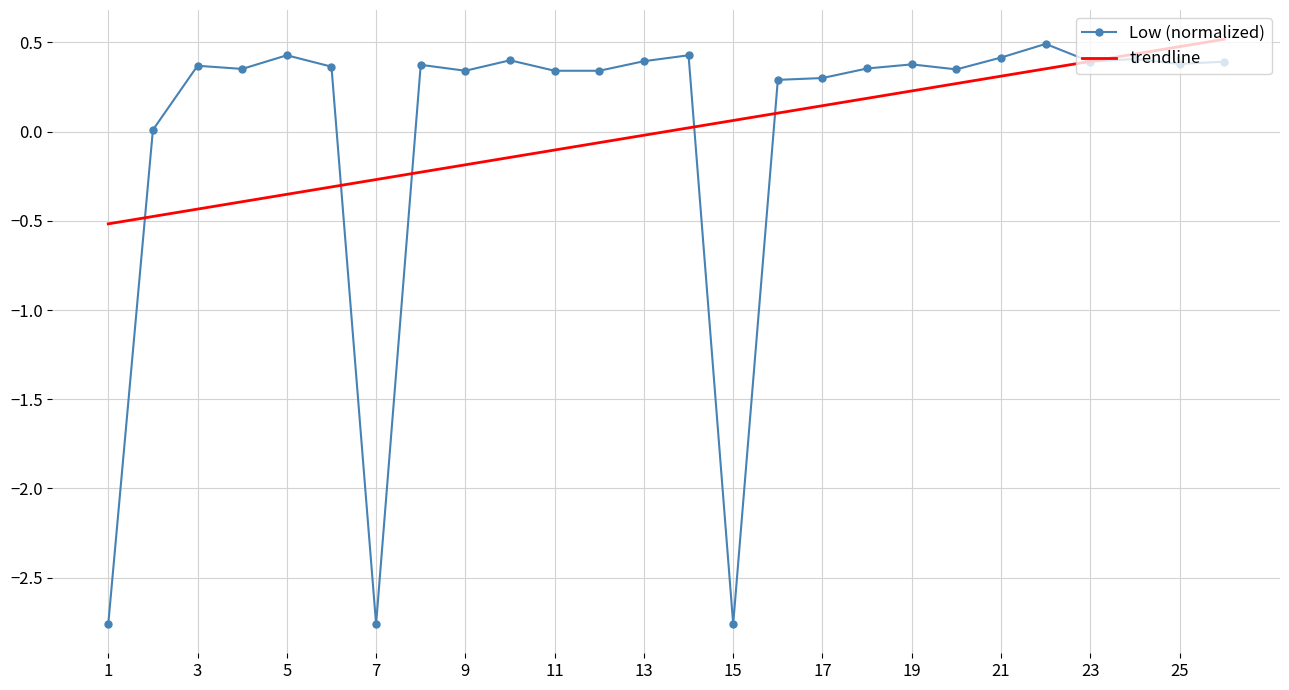

True or false: Low (normalized) has more than 1 interior local peaks.

True